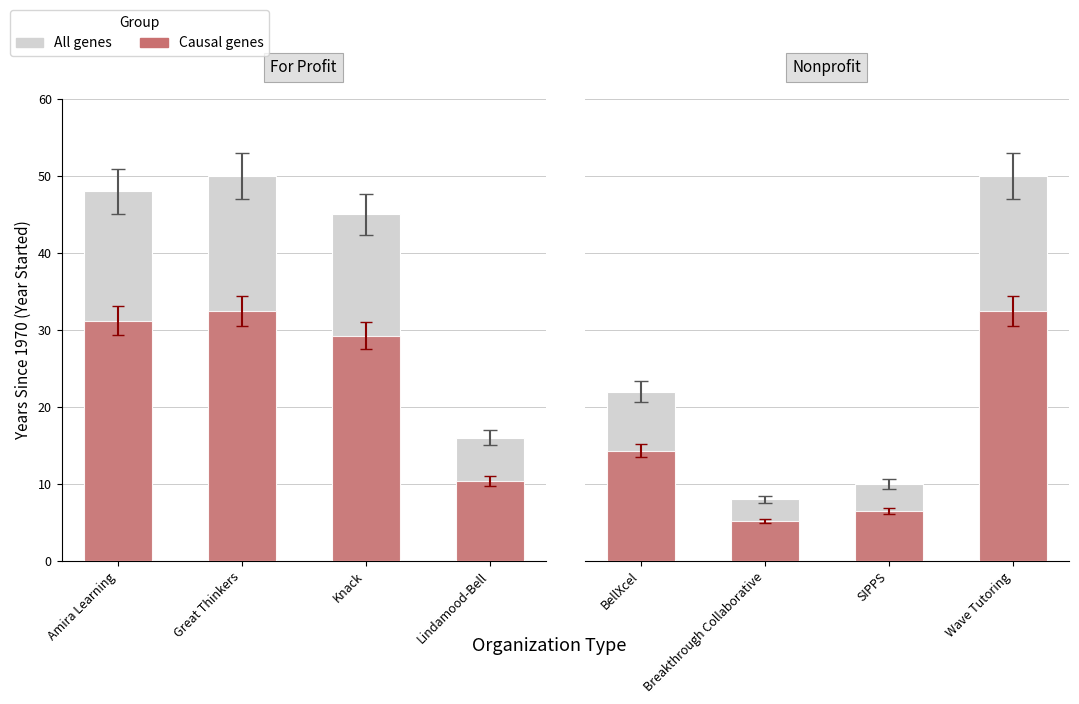

How many bars are there in each group?

2